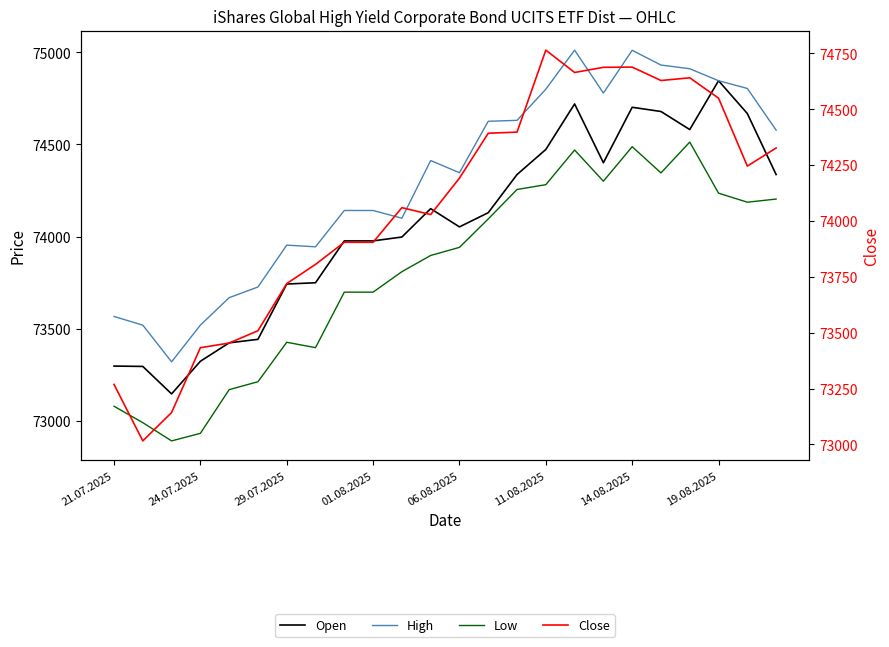

Does the chart display data point markers on the line(s)?

No